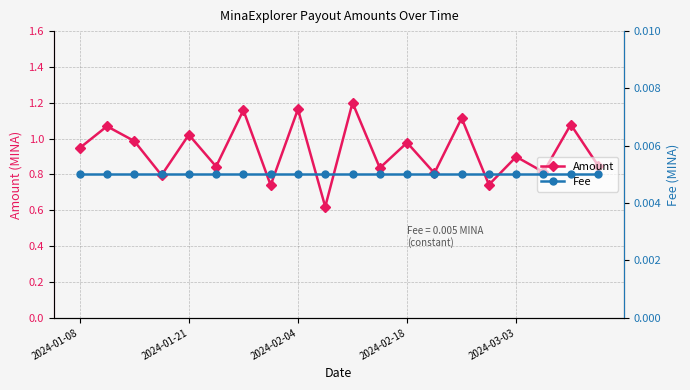

Reading left to right, transcribe all the data shown in this chart.

Amount: 0.9	1.1	1.0	0.8	1.0	0.8	1.2	0.7	1.2	0.6	1.2	0.8	1.0	0.8	1.1	0.7	0.9	0.8	1.1	0.8
Fee: 0.0	0.0	0.0	0.0	0.0	0.0	0.0	0.0	0.0	0.0	0.0	0.0	0.0	0.0	0.0	0.0	0.0	0.0	0.0	0.0